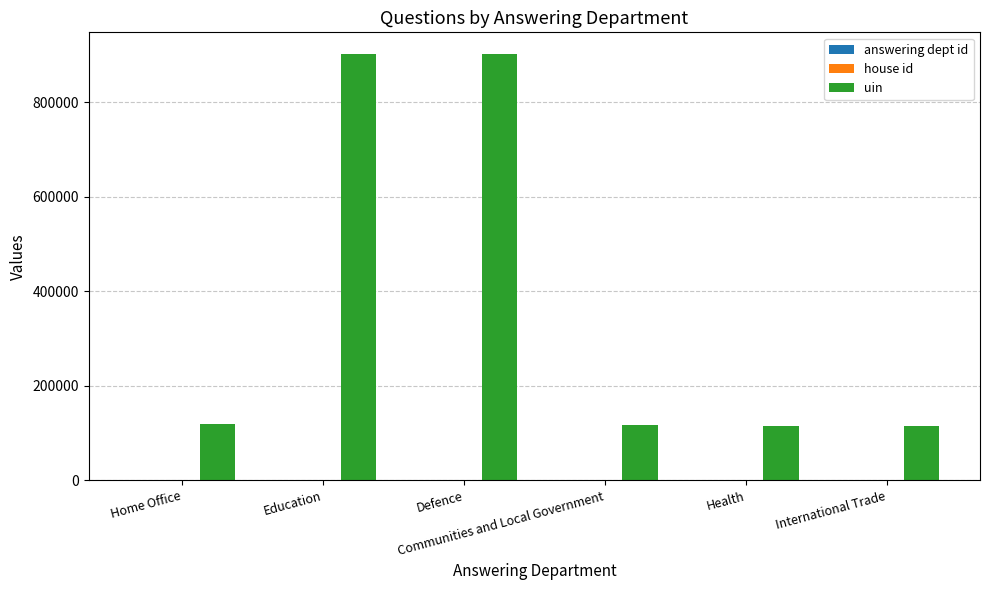

What is the greatest value displayed?

902862